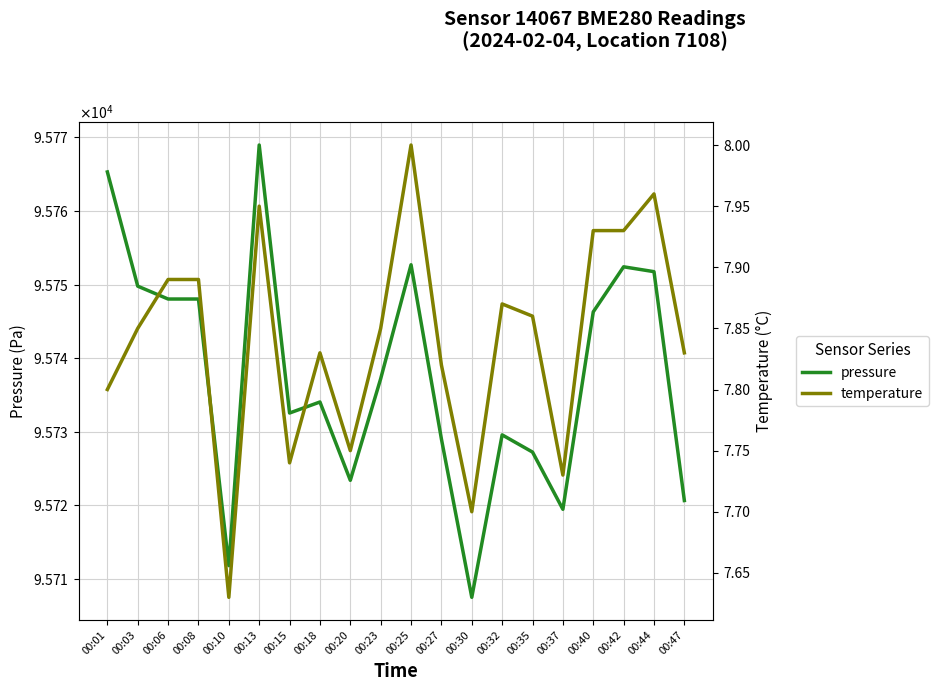

True or false: temperature has more than 1 points higher than both neighbors.

True